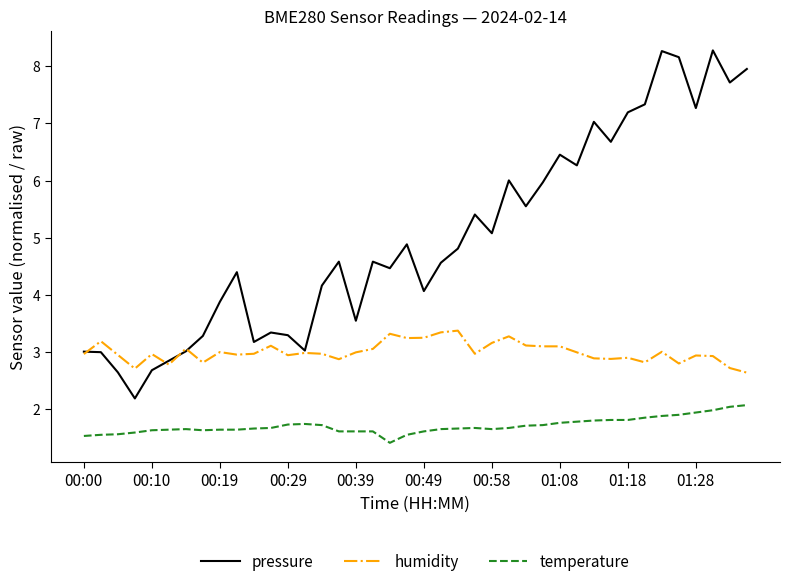

Which series has the widest spread of values?

pressure